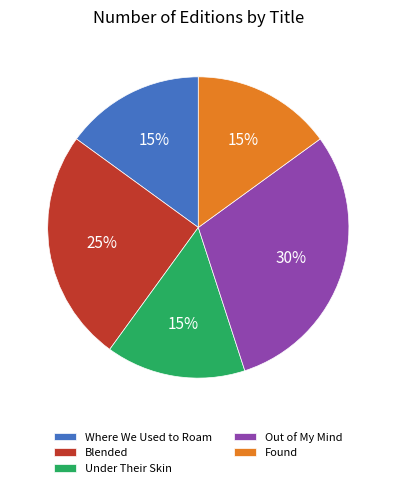

To the nearest percent, what portion does Blended represent?

25%